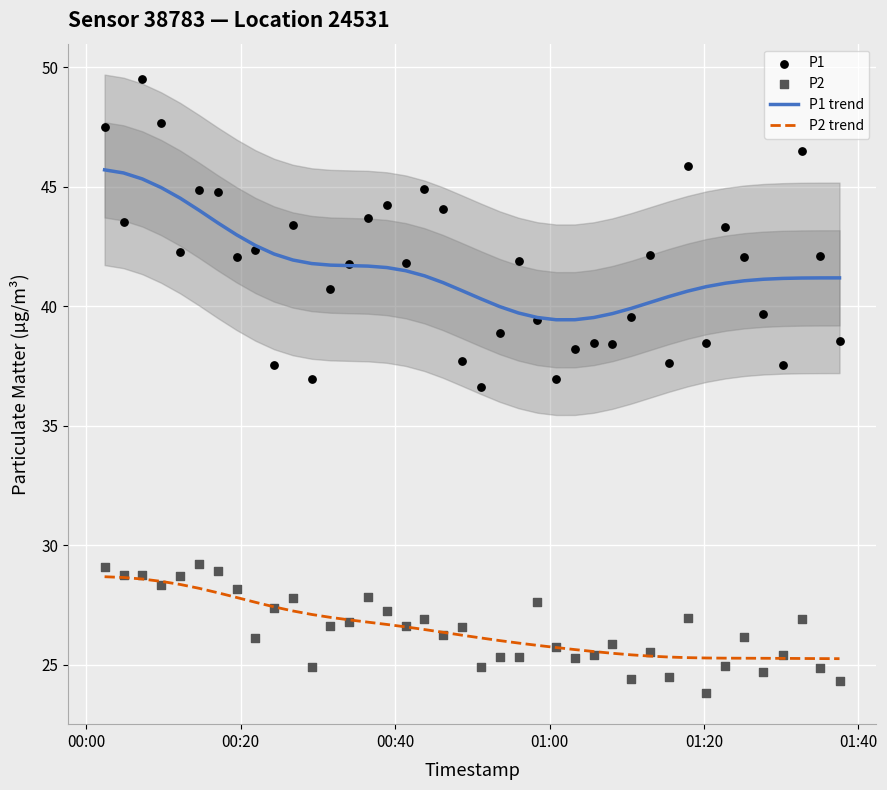

What is the total value across all series at 18?

137.7